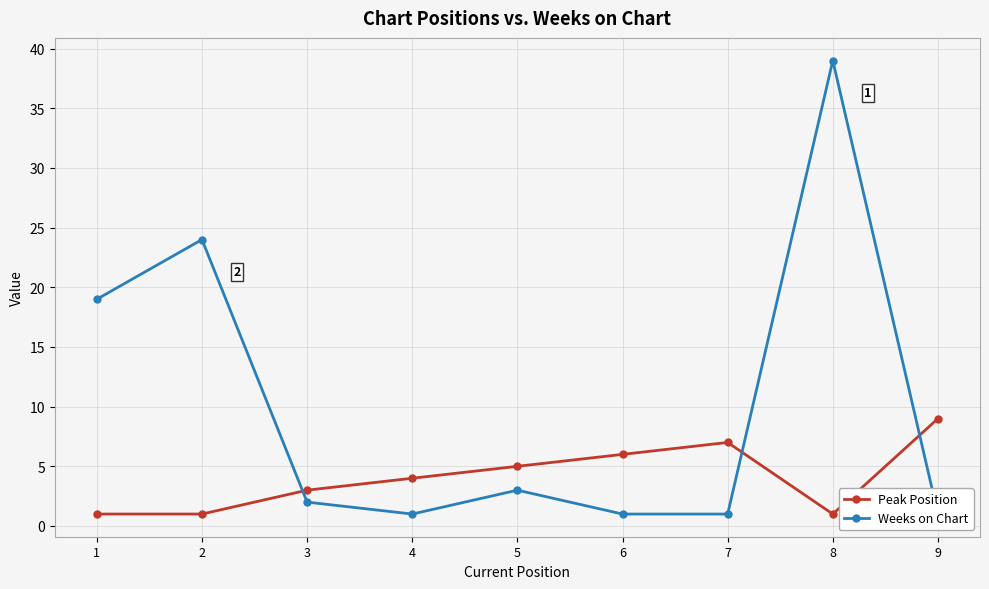

What is the difference between the maximum and minimum values in the Peak Position series?

8